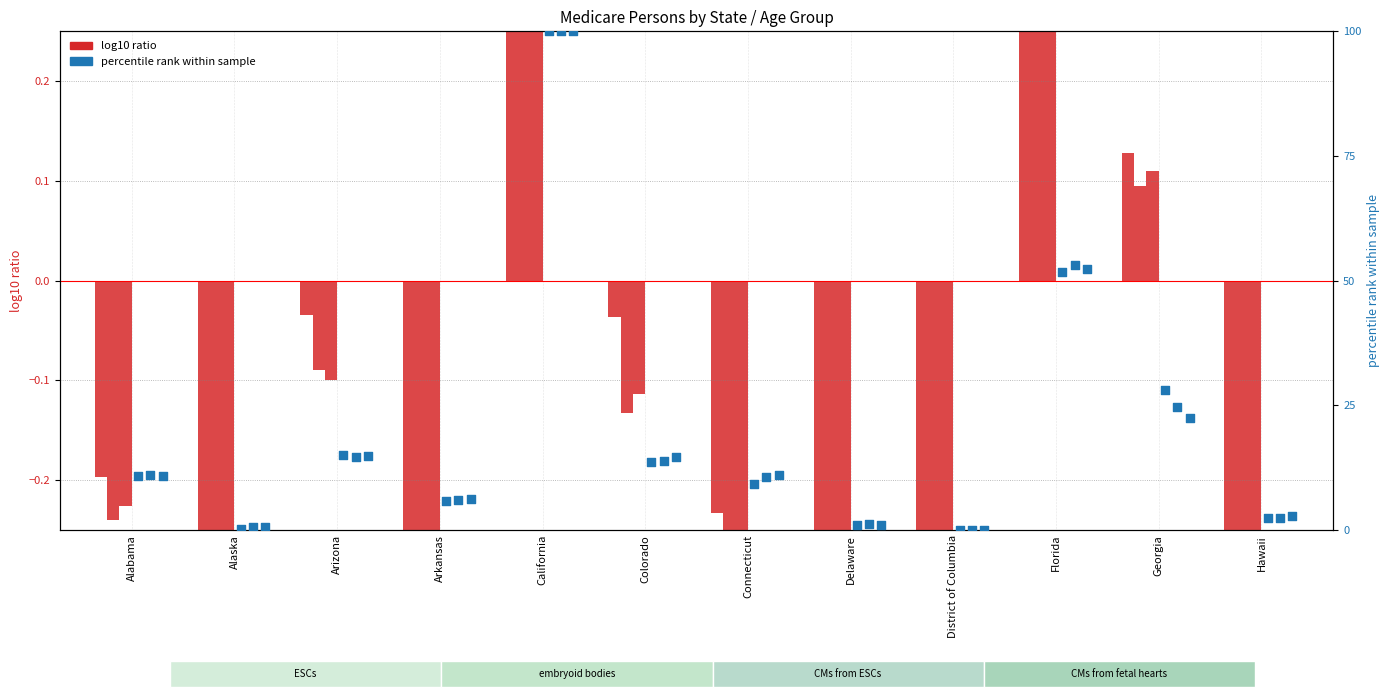

Which has a higher value, Alabama or Connecticut?

Alabama